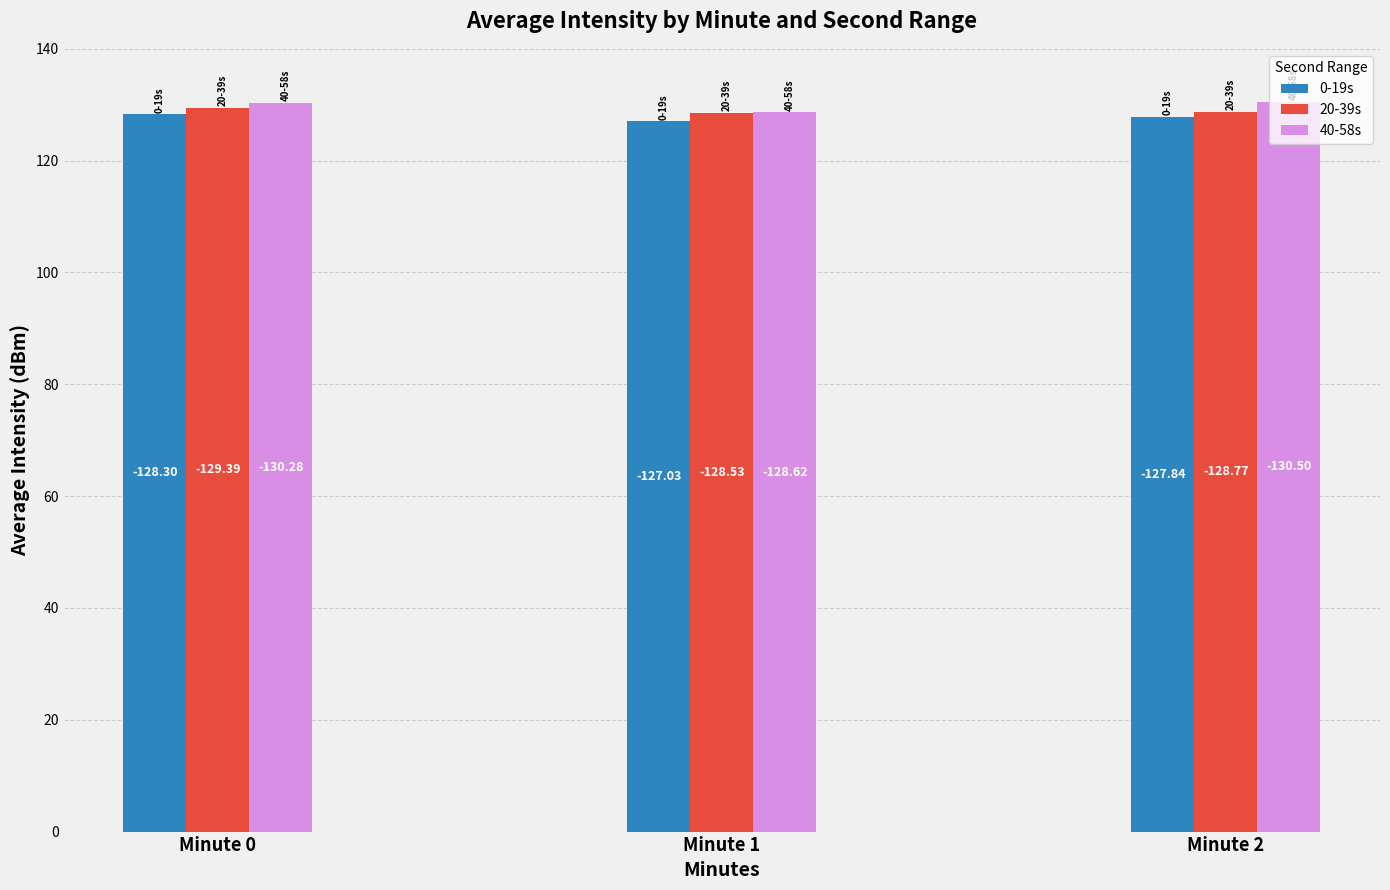

True or false: 40-58s has a value of 130.5 at Minute 2.

True